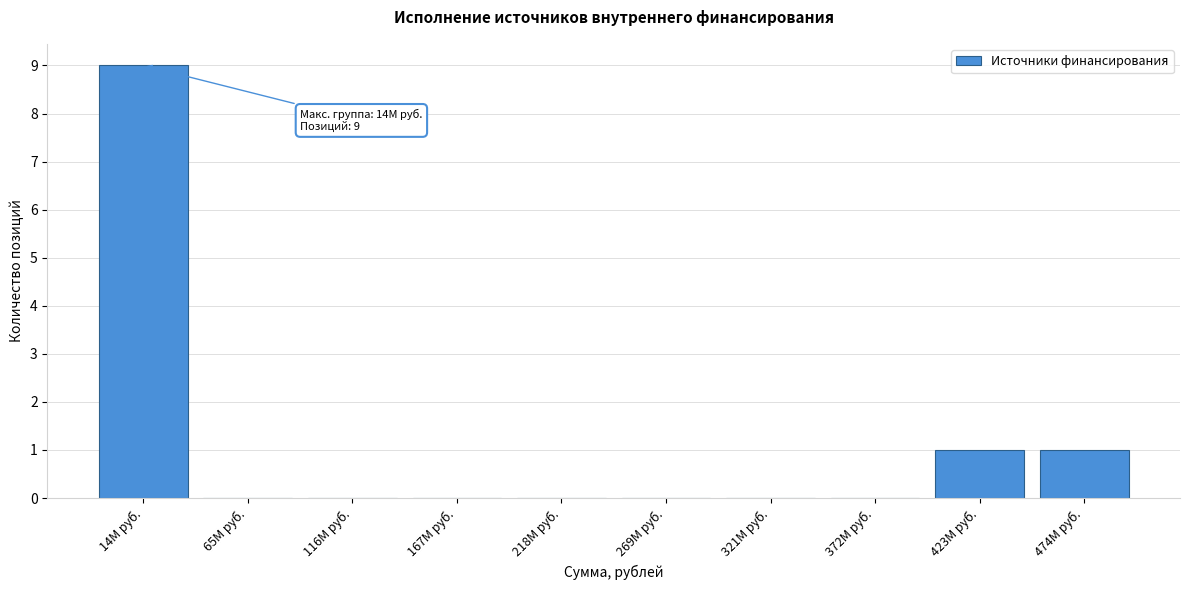

Reading right to left, what are all the values shown in this chart?

474М руб.=1	423М руб.=1	372М руб.=0	321М руб.=0	269М руб.=0	218М руб.=0	167М руб.=0	116М руб.=0	65М руб.=0	14М руб.=9